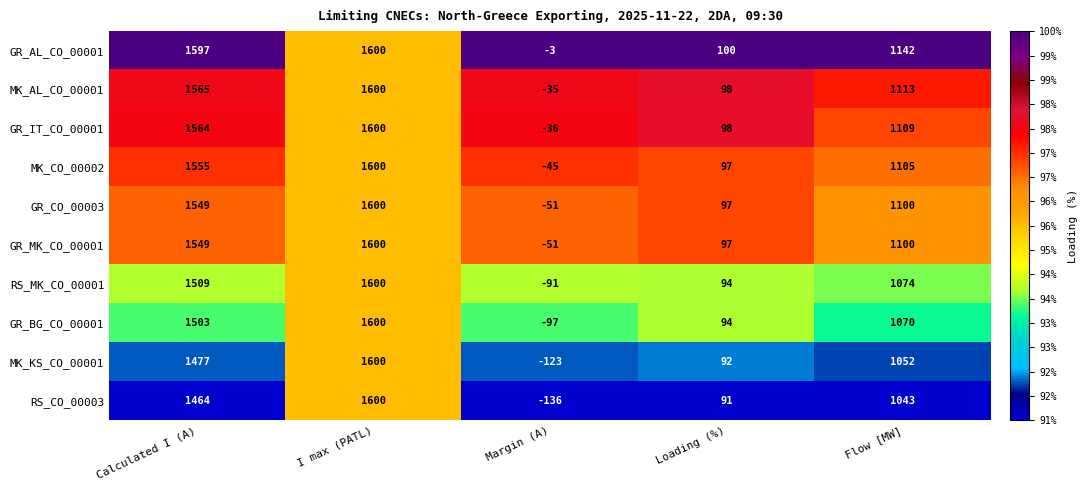

True or false: GR_AL_CO_00001 has a value of 1142 at Flow [MW].

True